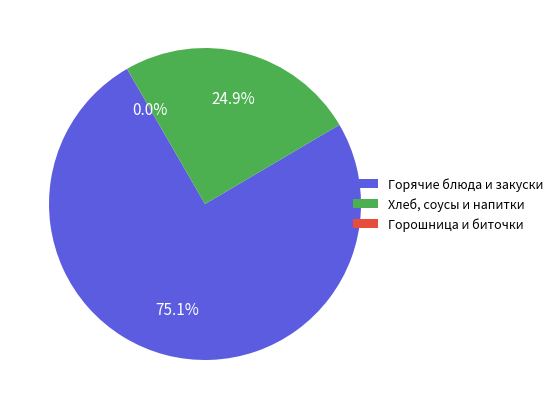

Which category has the biggest portion of the pie?

Горячие блюда и закуски